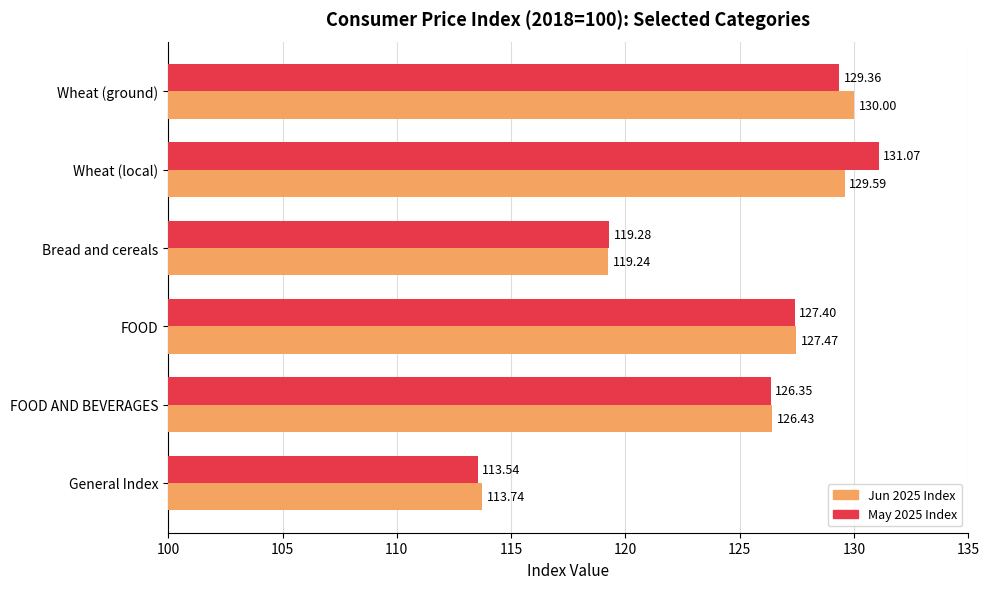

Which series has the largest total across all categories?

May 2025 Index